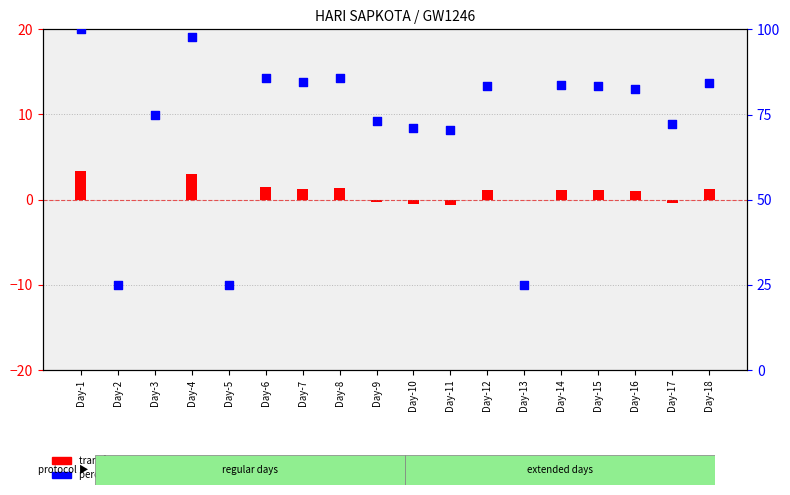

Between Day-16 and Day-9, which is larger?

Day-16